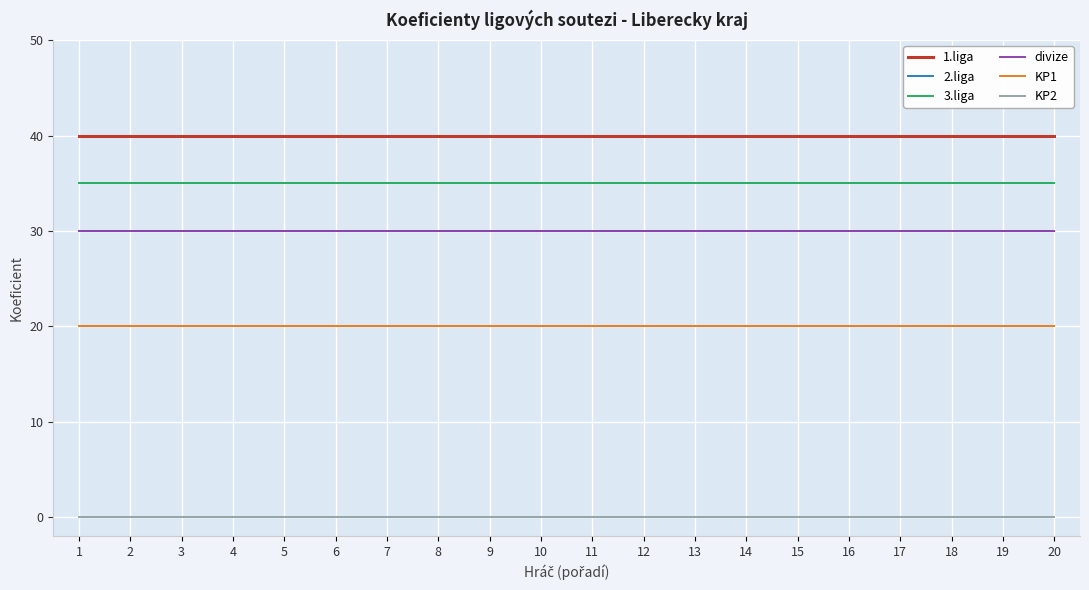

Does the chart have visible grid lines?

Yes